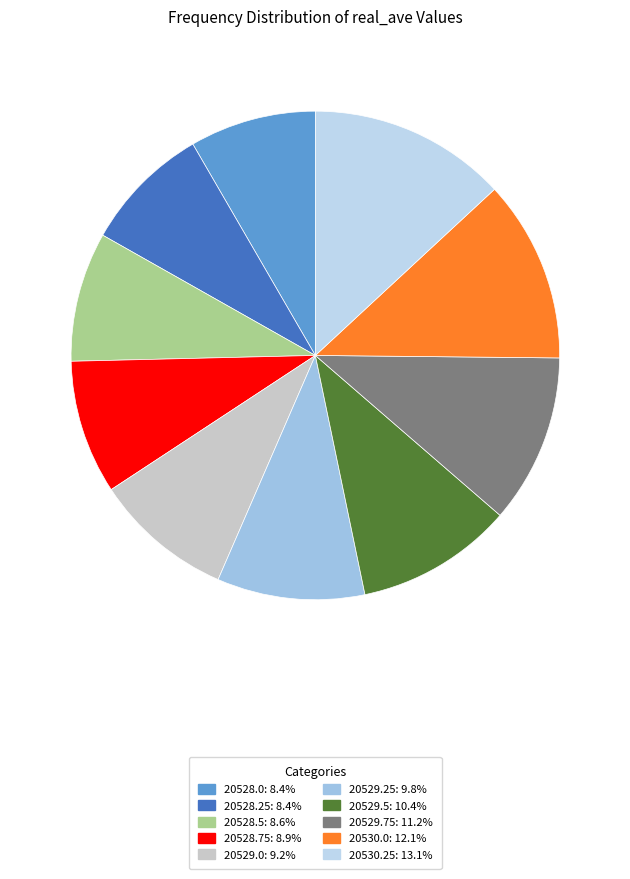

Count the number of slices in the pie.

10